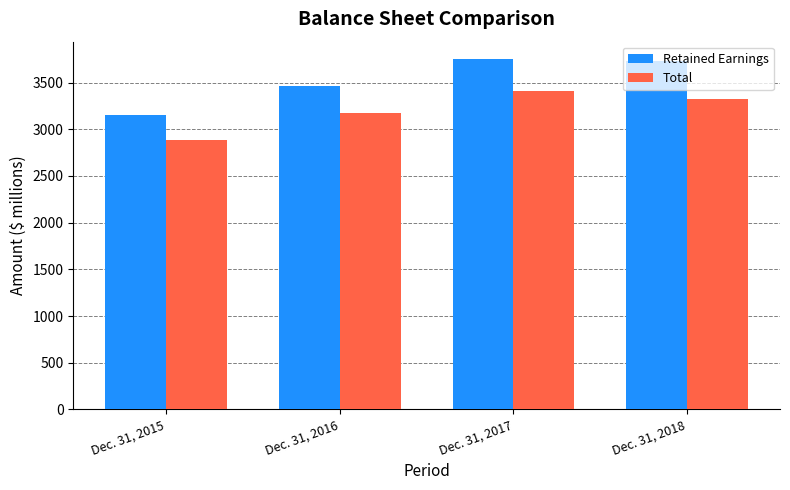

What is the spread (max minus min) of values at Dec. 31, 2017?

342